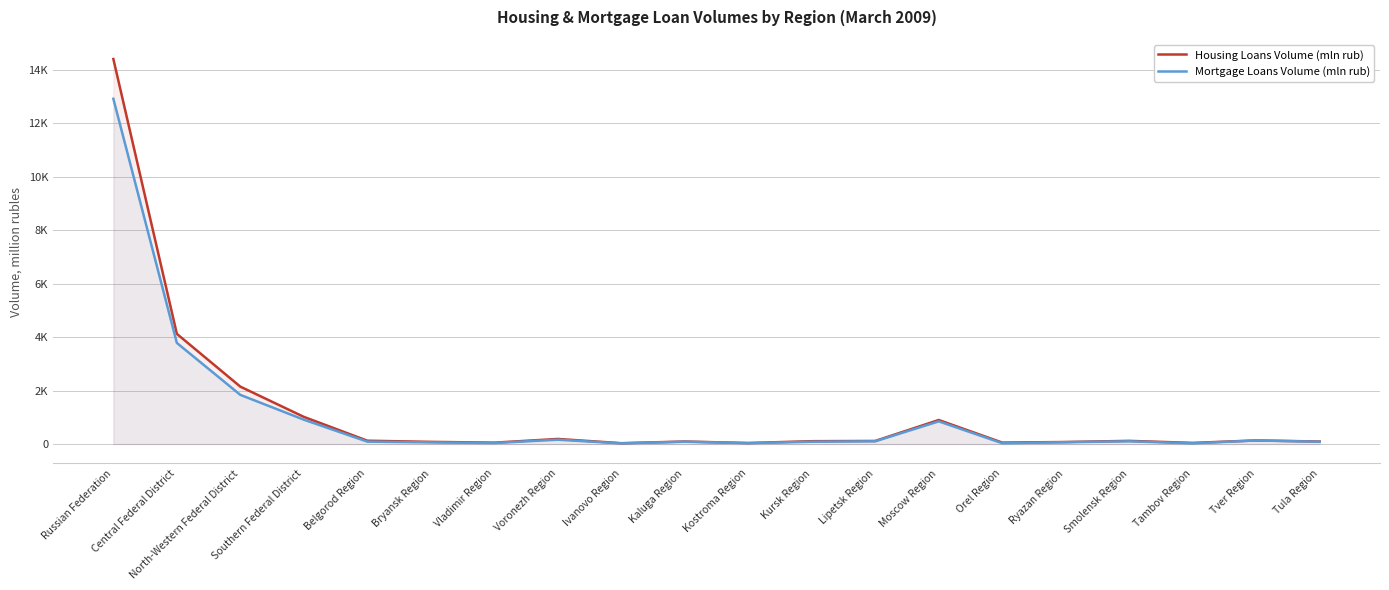

At which label does Housing Loans Volume (mln rub) first exceed 117?

Russian Federation